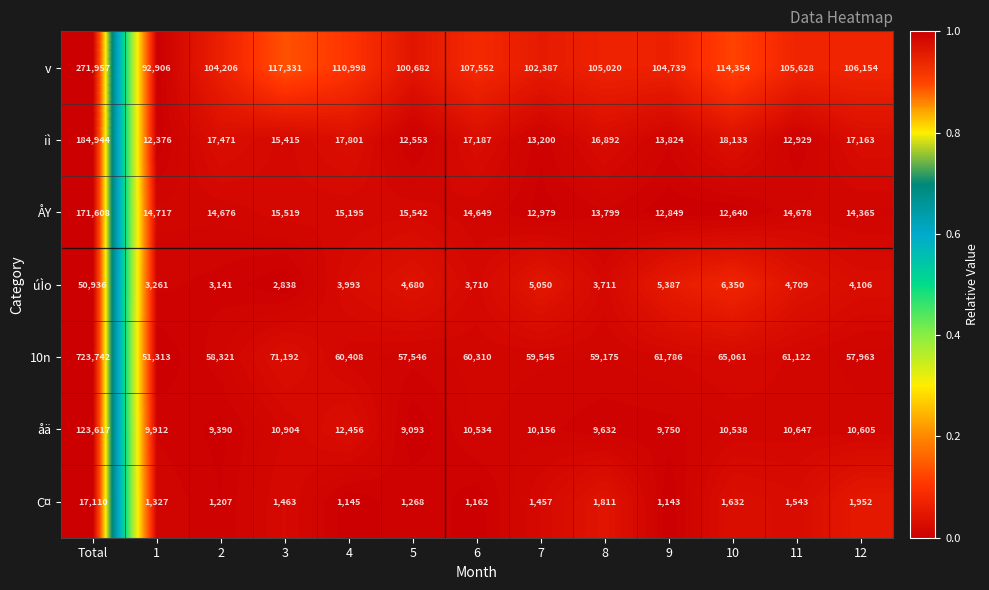

Which series has the widest spread of values?

10n